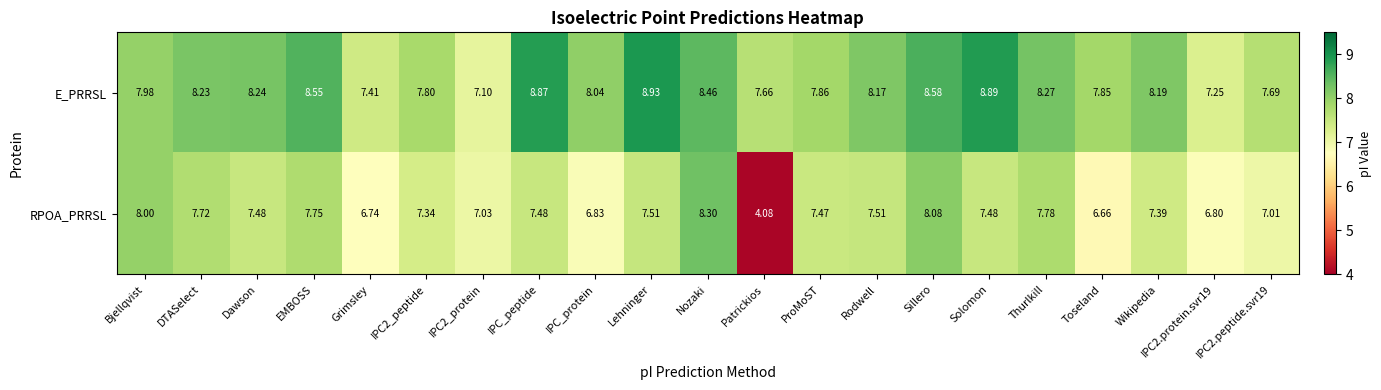

Which series changed the most between IPC_protein and Sillero?

RPOA_PRRSL